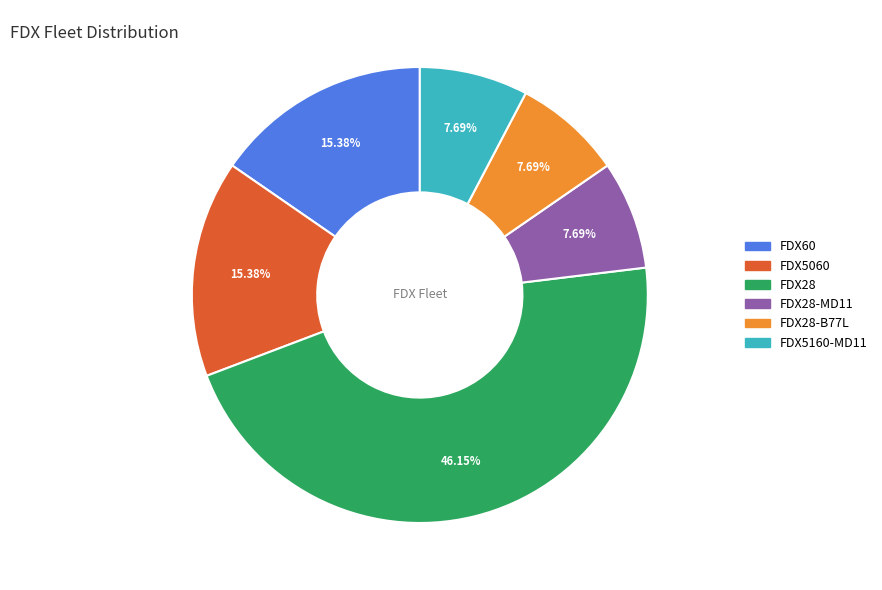

How many segments does this pie chart have?

6